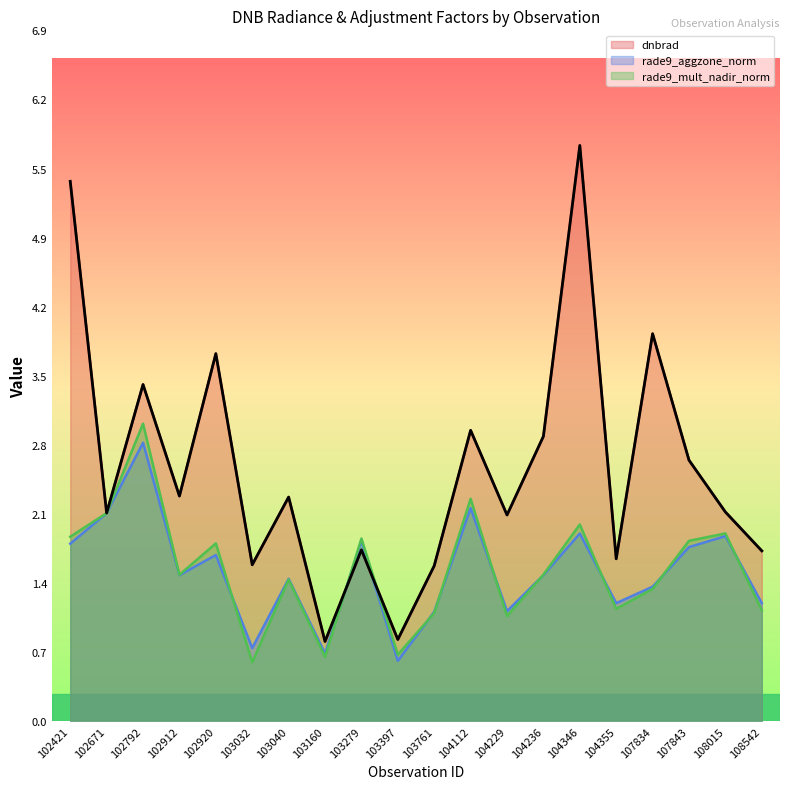

At which category does the chart reach its minimum across all series?

103032